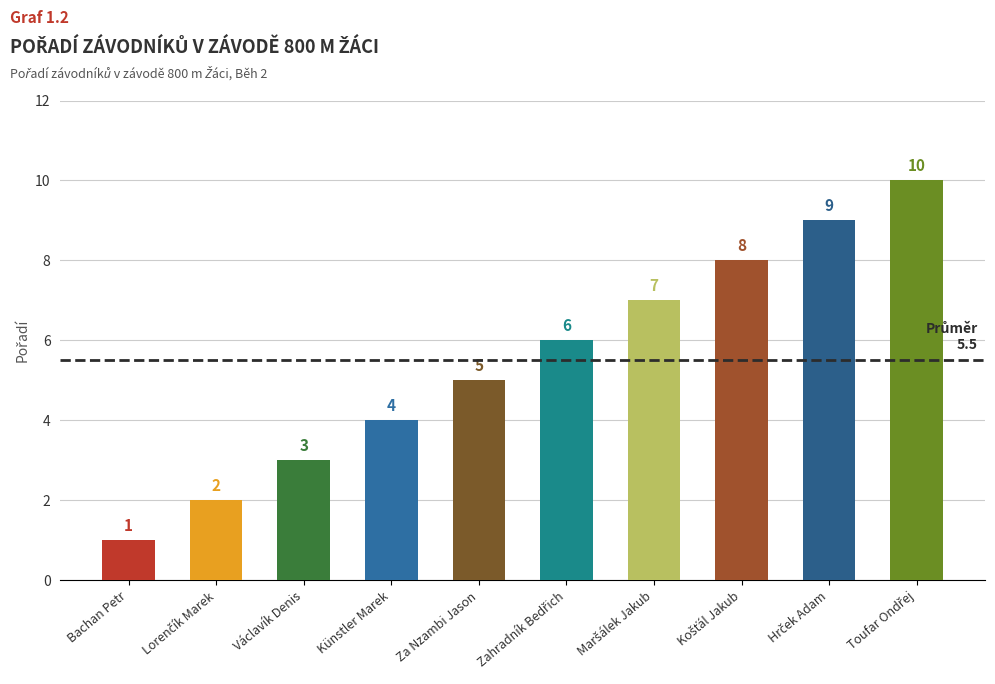

What is the difference between the second highest and minimum values?

8